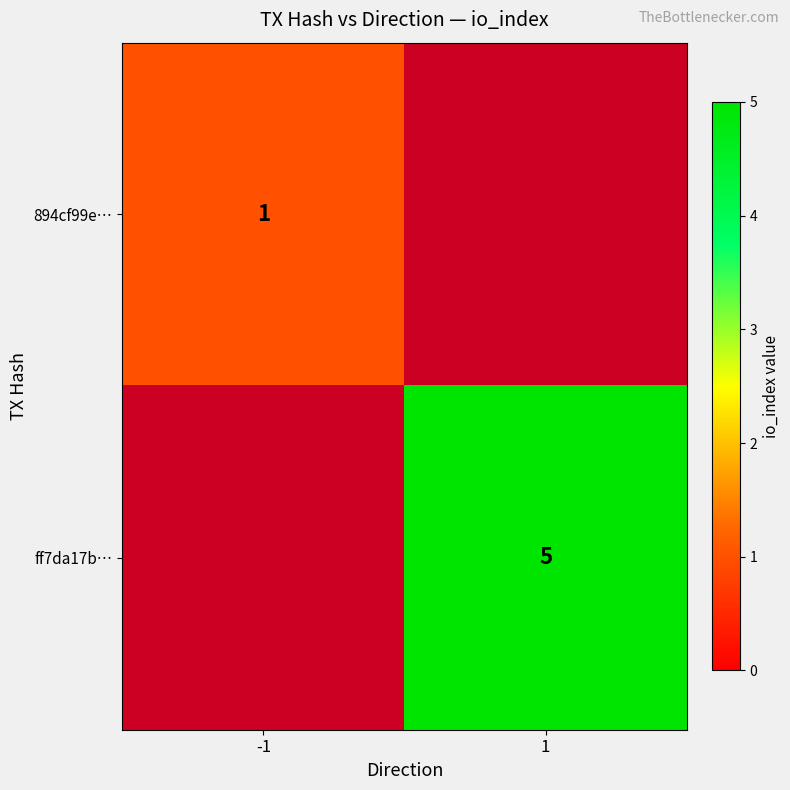

The ff7da17b… series shows 7 at 1. True or false?

False